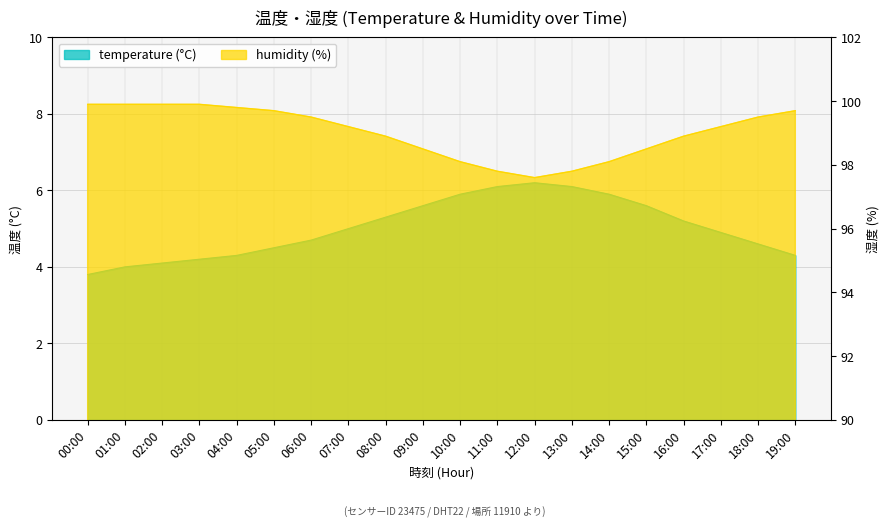

Which series changed the most between 05:00 and 19:00?

temperature